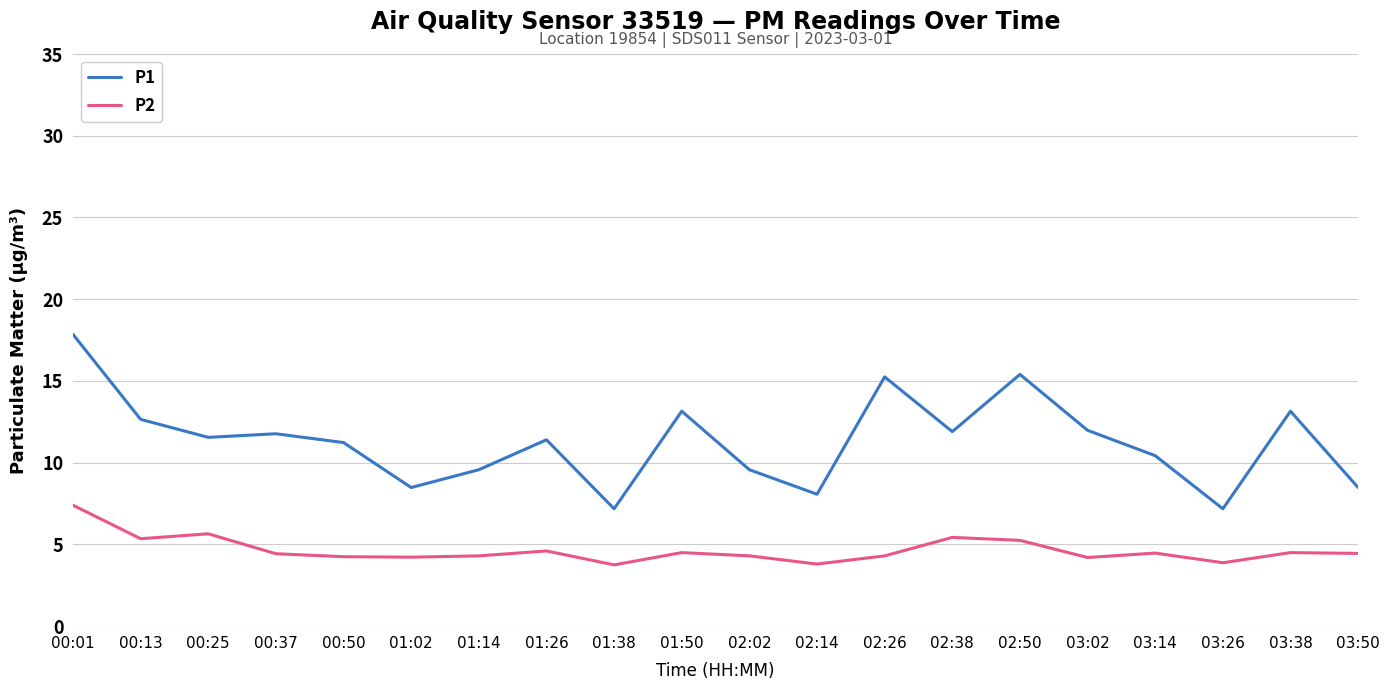

Count the number of categories in the chart.

20